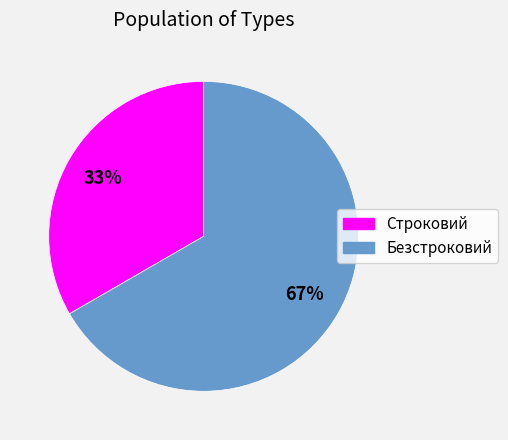

Which slice is the smallest?

Строковий